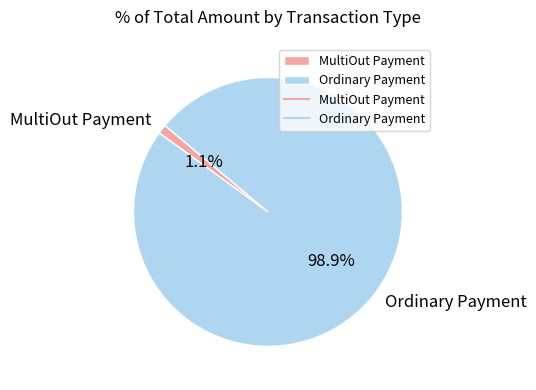

True or false: MultiOut Payment accounts for 11% of the total.

False